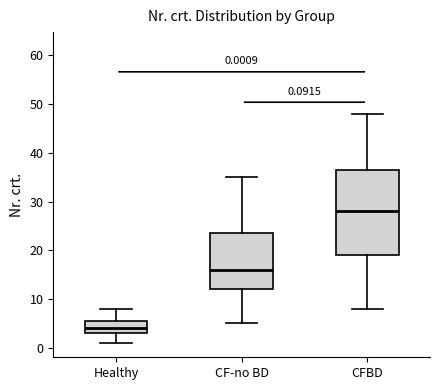

Comparing the boxes themselves (not the whiskers), which one is the tallest?

CFBD